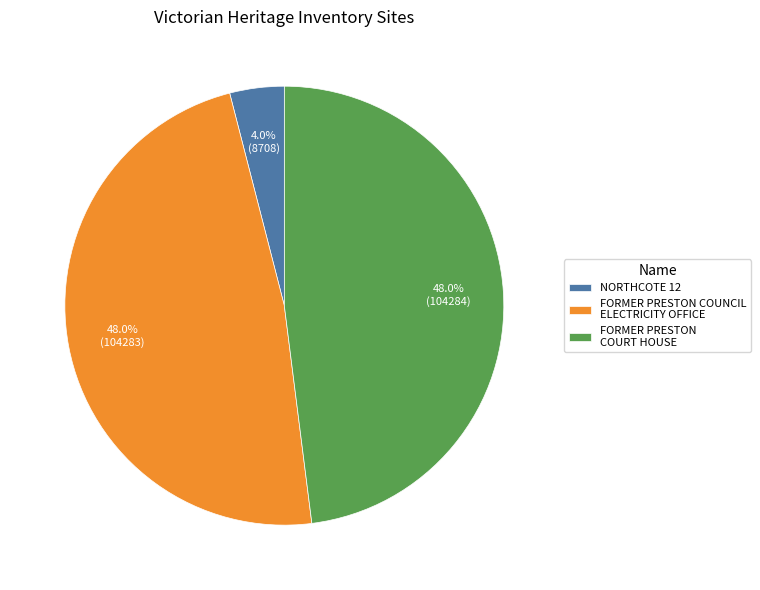

Does any single category account for the majority?

No